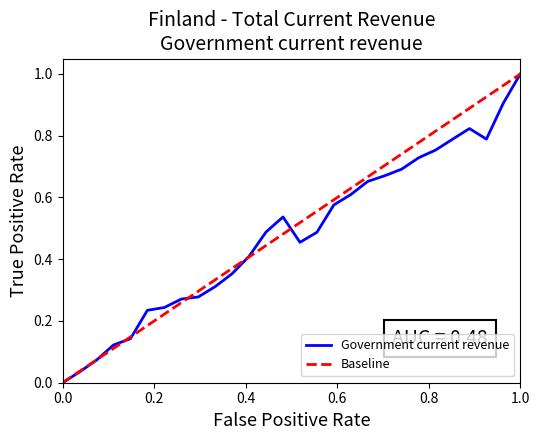

What is the difference between the second highest and second lowest values?

0.9